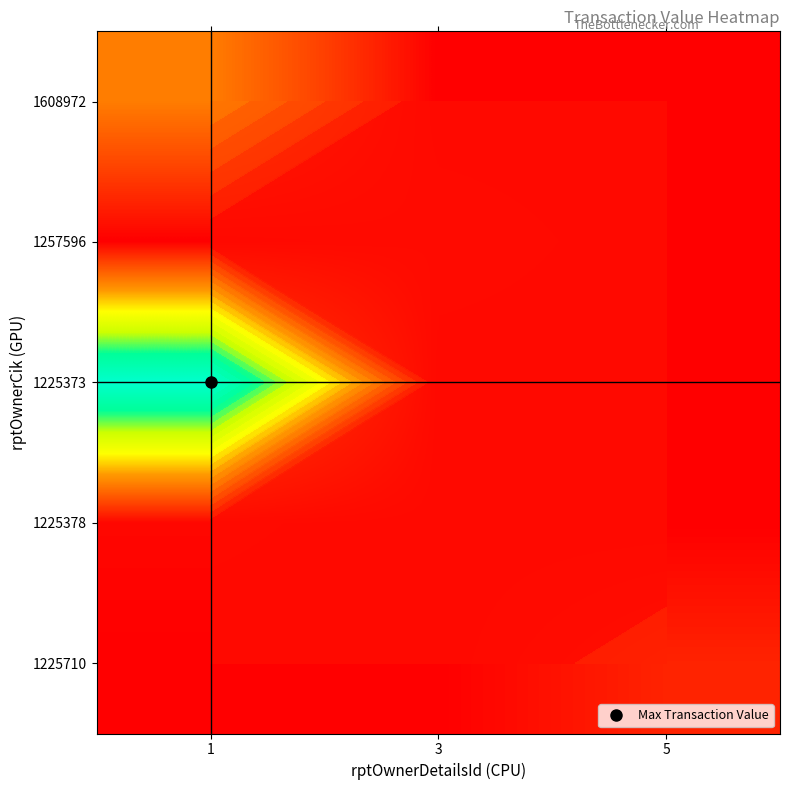

What is the maximum value shown in the chart?

524728